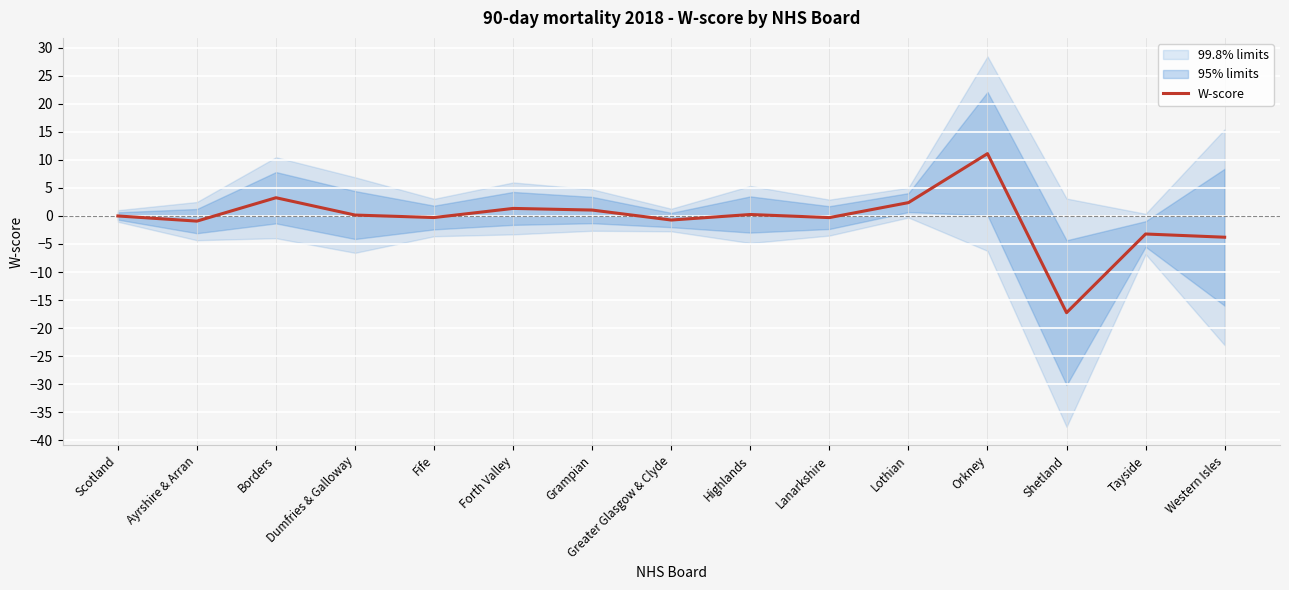

Reading left to right, what are all the values shown in this chart?

Scotland=-0.0	Ayrshire & Arran=-0.9	Borders=3.3	Dumfries & Galloway=0.2	Fife=-0.3	Forth Valley=1.3	Grampian=1.1	Greater Glasgow & Clyde=-0.7	Highlands=0.3	Lanarkshire=-0.3	Lothian=2.4	Orkney=11.1	Shetland=-17.3	Tayside=-3.2	Western Isles=-3.8